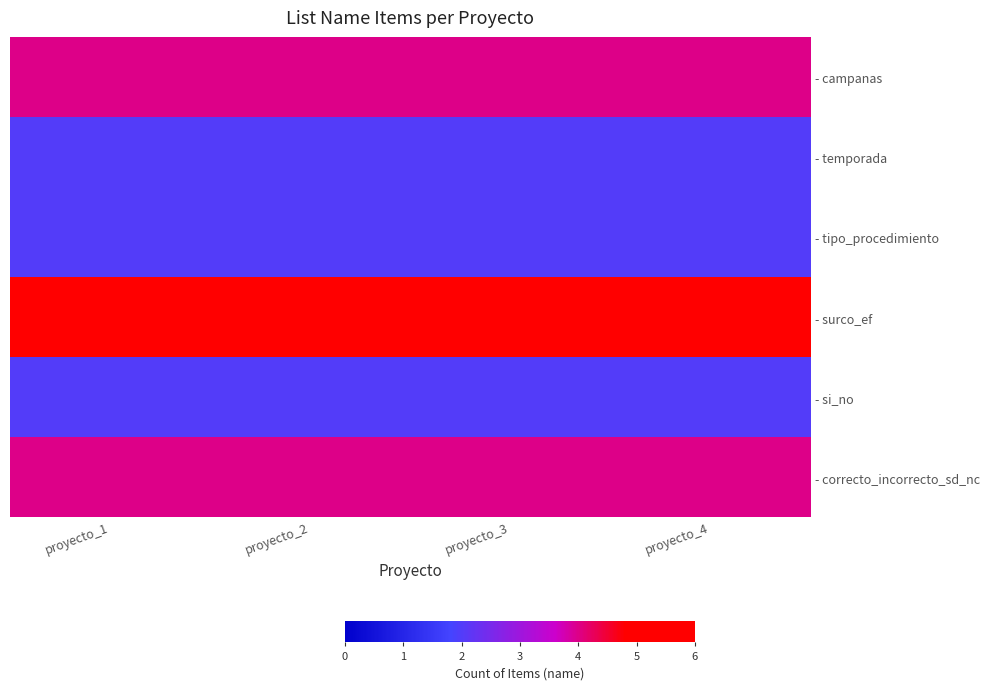

Between proyecto_3 and proyecto_4, which series saw the biggest shift?

- campanas